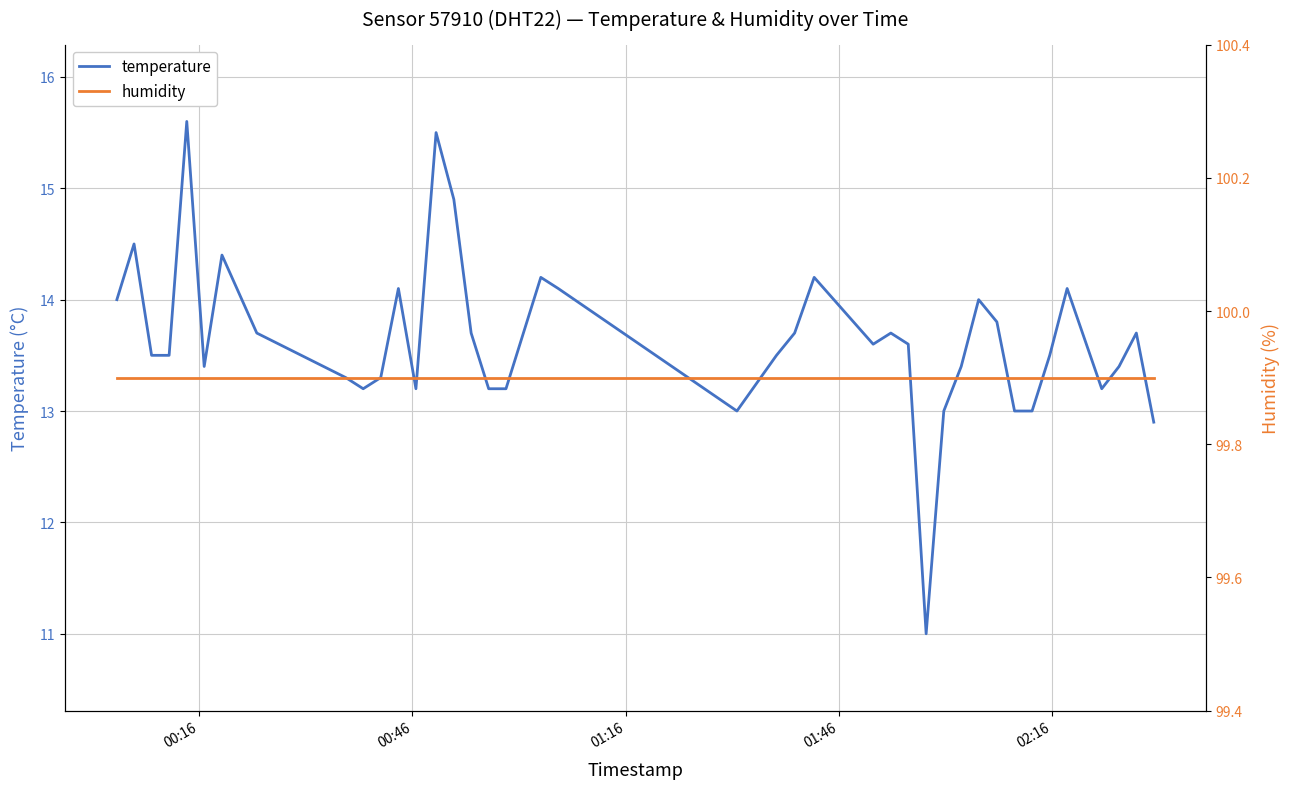

What is the minimum value for temperature?

11.0